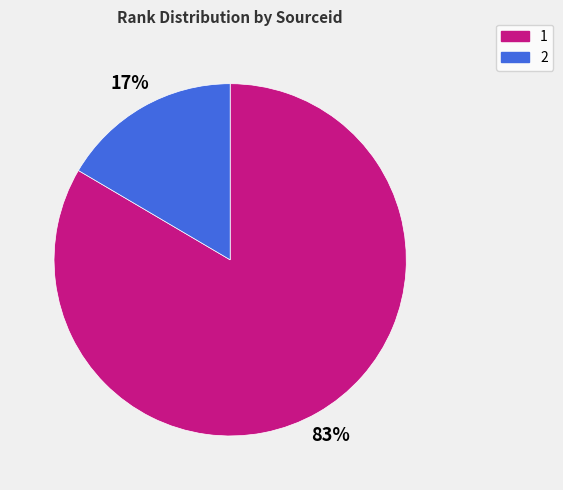

Rank the categories by value from lowest to highest.

2, 1